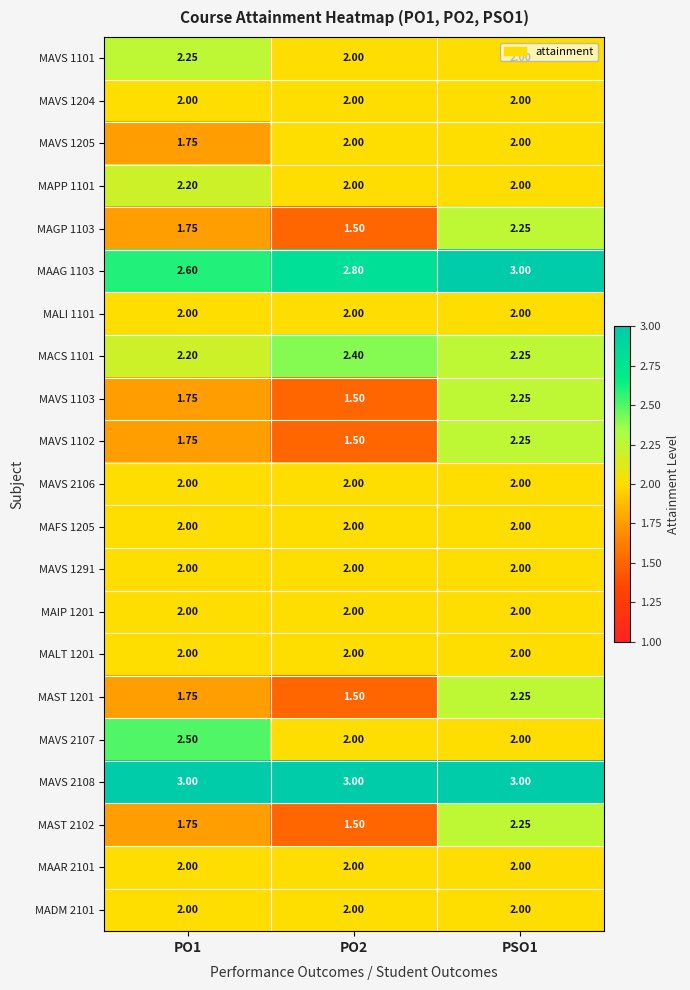

Is the value of MAVS 1291 at PO2 greater than the value of MAAG 1103 at PO2?

No